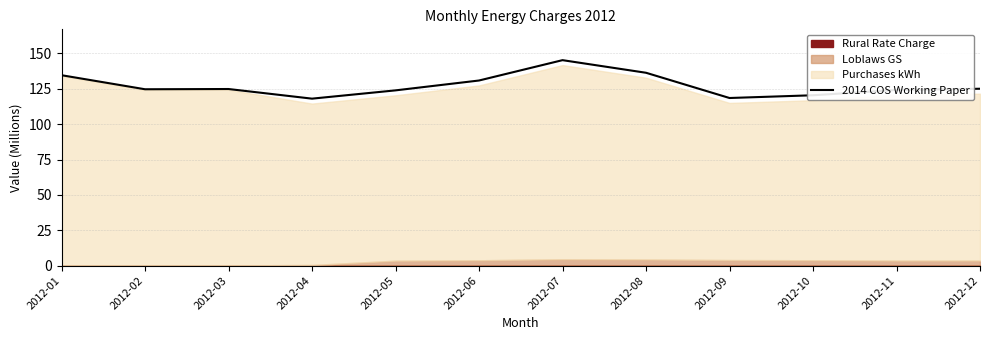

Approximately how many times larger is the value at 2012-06 compared to 2012-12?

1.0